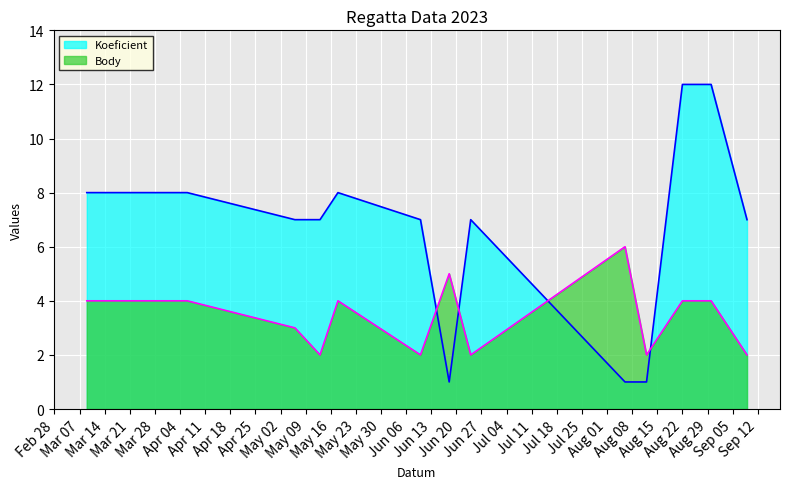

What is the minimum value shown in the chart?

1